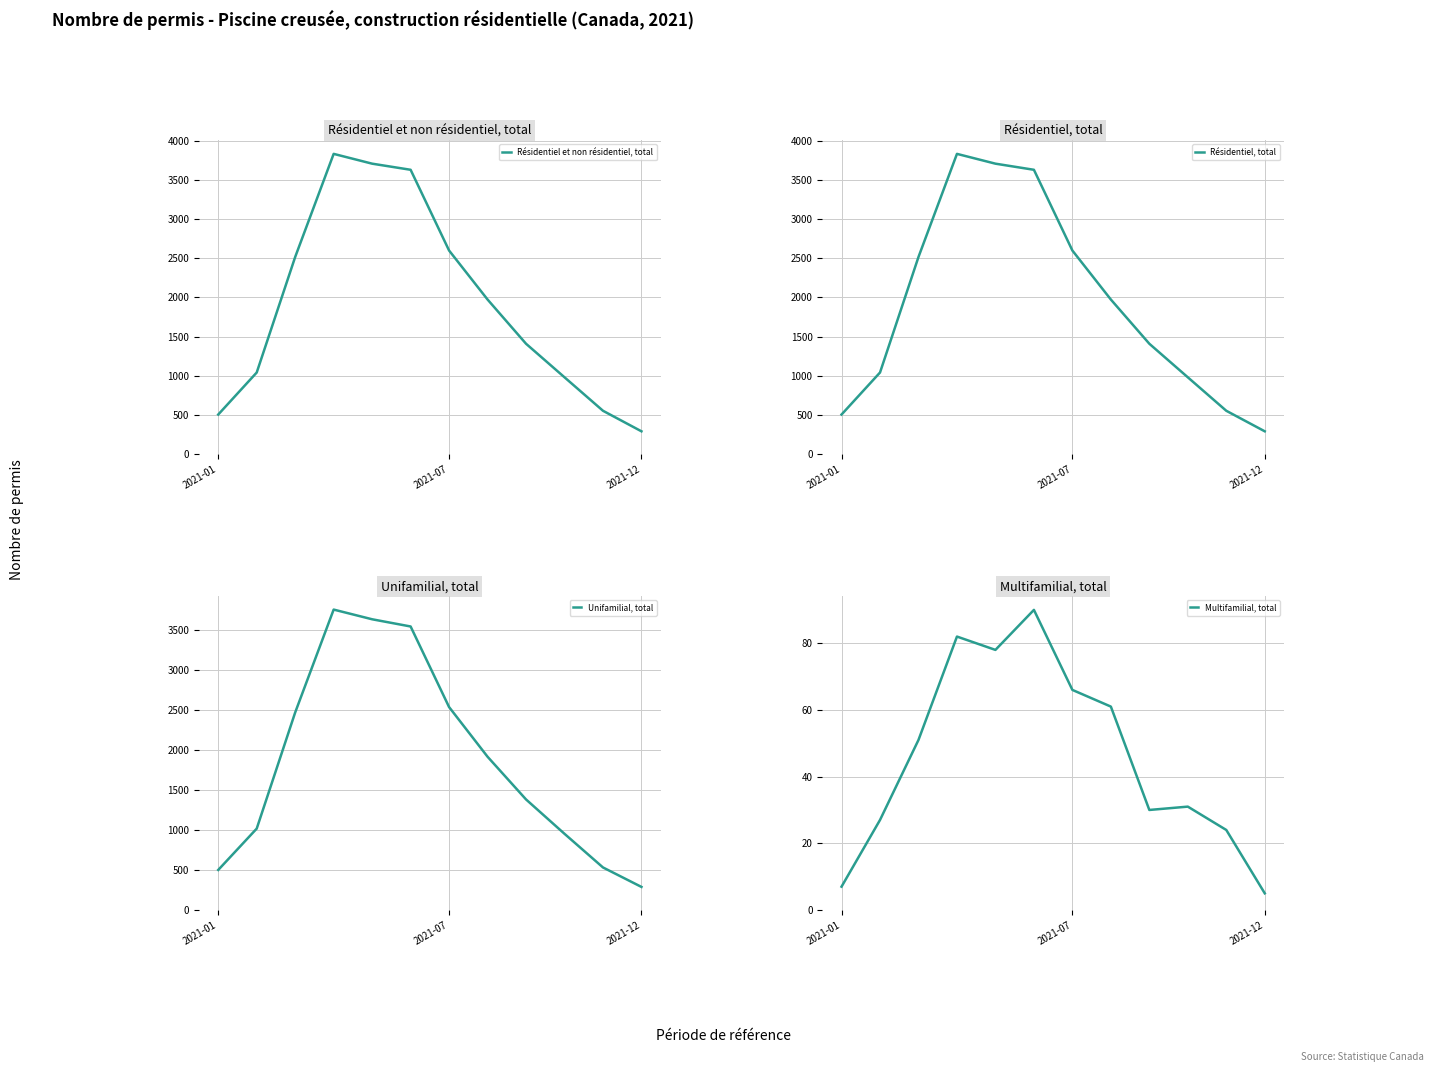

What is the difference between the Unifamilial, total values at 6 and 3?

1217